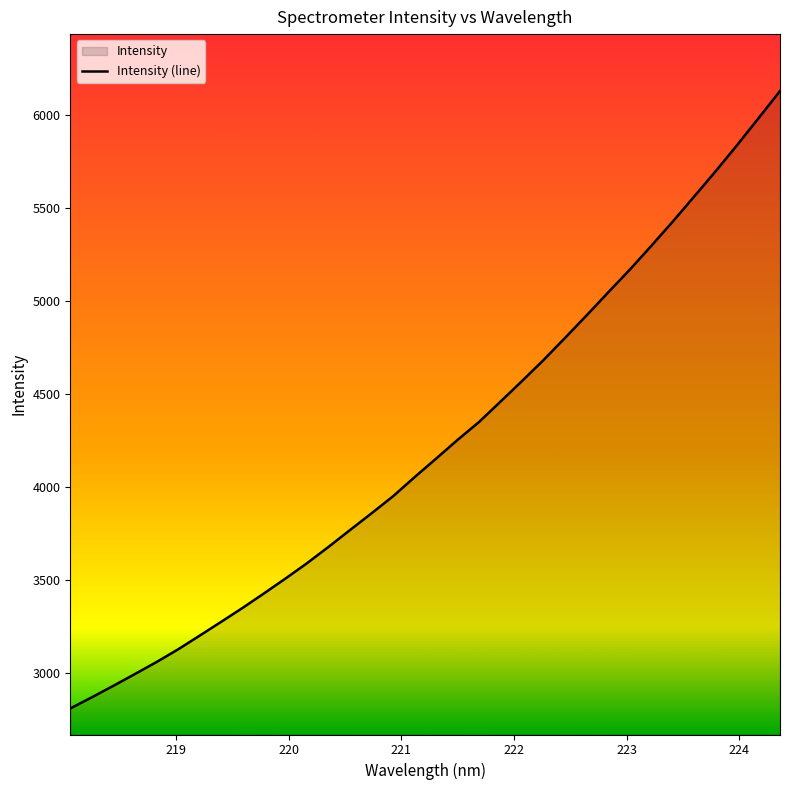

What is the greatest value displayed?

6130.9